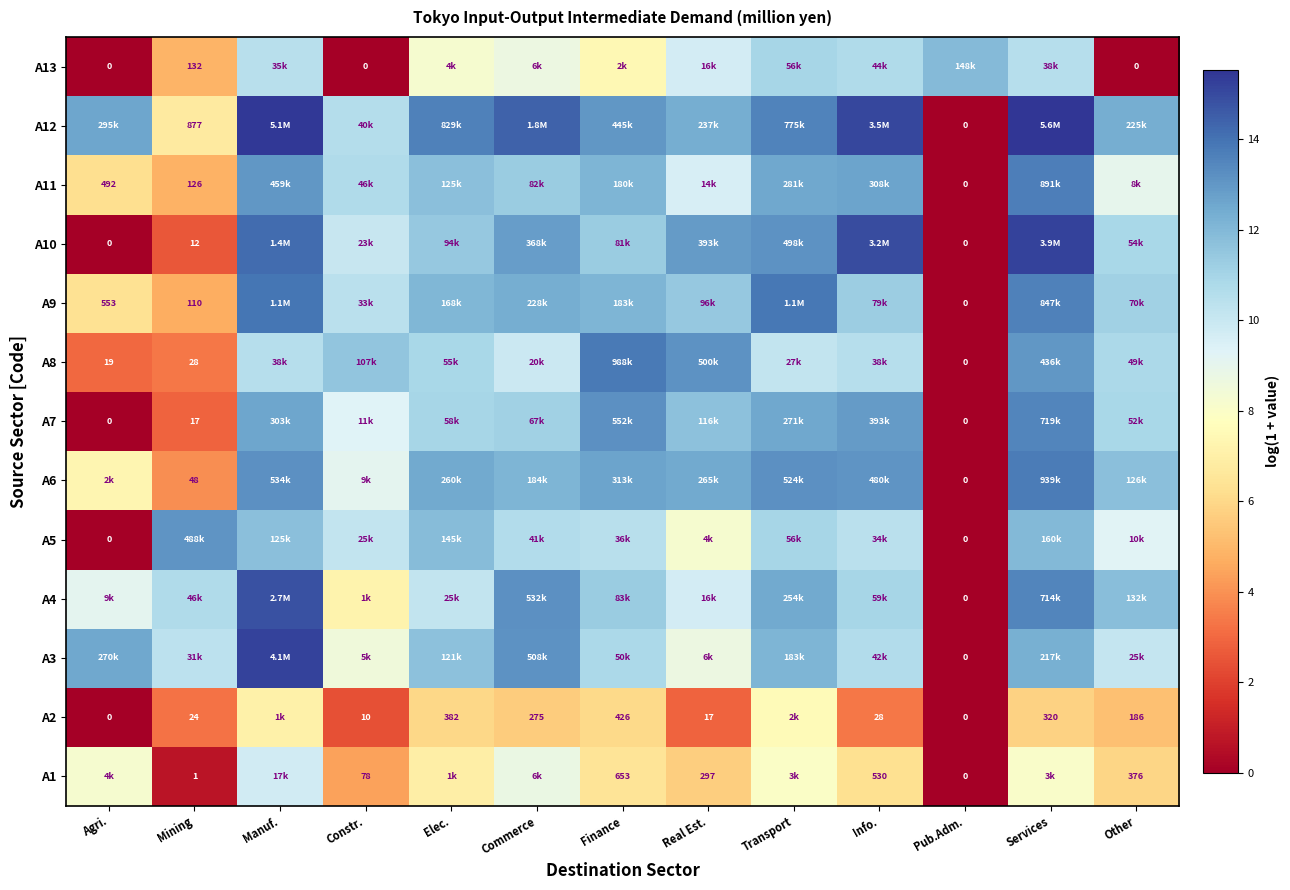

List the series in order of their peak value, lowest first.

A2, A1, A13, A5, A7, A11, A6, A8, A9, A4, A10, A3, A12